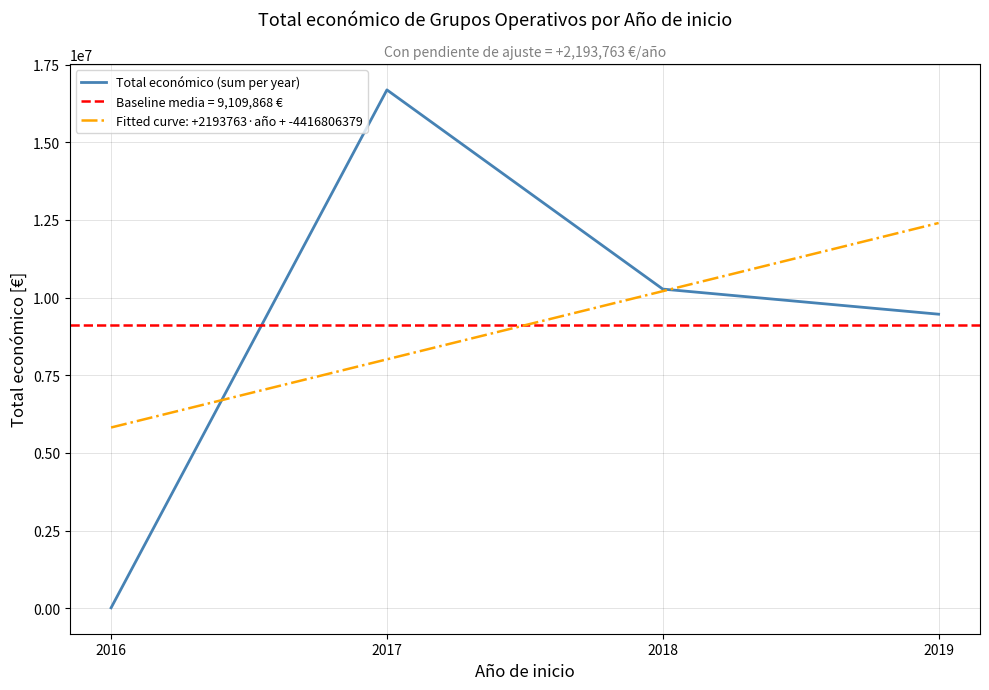

What is the difference between the maximum and minimum values?

16668366